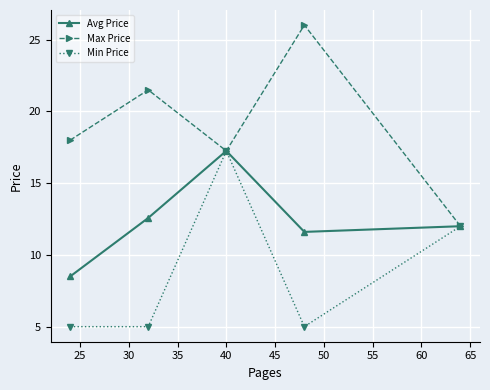

In Min Price, how many points are higher than both neighbors (excluding endpoints)?

1